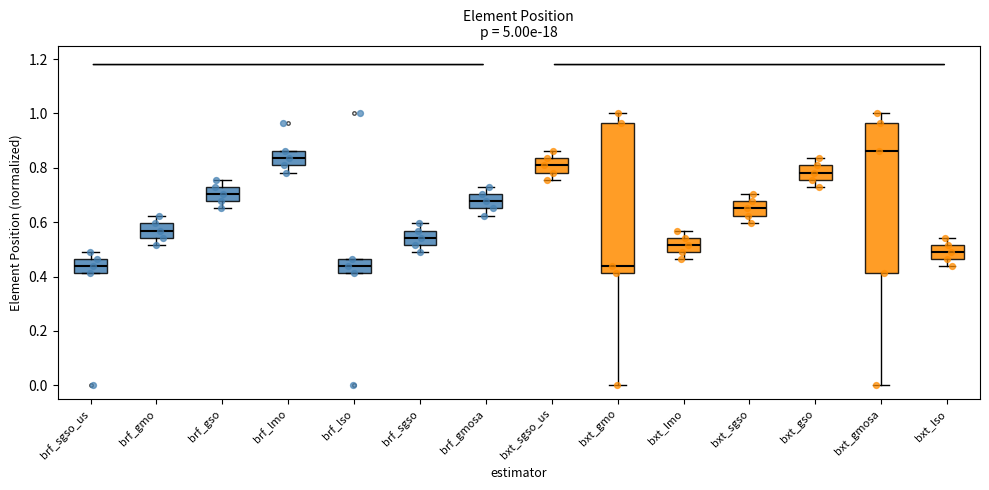

Reading left to right, transcribe this box plot: for each box, give where its median line is, the range the box spans, and where its two whiskers end, as read against the y-axis. The values are not printed on the chart, so give them approximately, as read against the axis.

brf_sgso_us: median 0.44, box 0.42 to 0.46, whiskers 0.42 to 0.50
brf_gmo: median 0.56, box 0.54 to 0.60, whiskers 0.52 to 0.62
brf_gso: median 0.70, box 0.68 to 0.72, whiskers 0.66 to 0.76
brf_lmo: median 0.84, box 0.82 to 0.86, whiskers 0.78 to 0.86
brf_lso: median 0.44, box 0.42 to 0.46, whiskers 0.42 to 0.46
brf_sgso: median 0.54, box 0.52 to 0.56, whiskers 0.50 to 0.60
brf_gmosa: median 0.68, box 0.66 to 0.70, whiskers 0.62 to 0.72
bxt_sgso_us: median 0.82, box 0.78 to 0.84, whiskers 0.76 to 0.86
bxt_gmo: median 0.44, box 0.42 to 0.96, whiskers 0.00 to 1.00
bxt_lmo: median 0.52, box 0.50 to 0.54, whiskers 0.46 to 0.56
bxt_sgso: median 0.66, box 0.62 to 0.68, whiskers 0.60 to 0.70
bxt_gso: median 0.78, box 0.76 to 0.82, whiskers 0.72 to 0.84
bxt_gmosa: median 0.86, box 0.42 to 0.96, whiskers 0.00 to 1.00
bxt_lso: median 0.50, box 0.46 to 0.52, whiskers 0.44 to 0.54